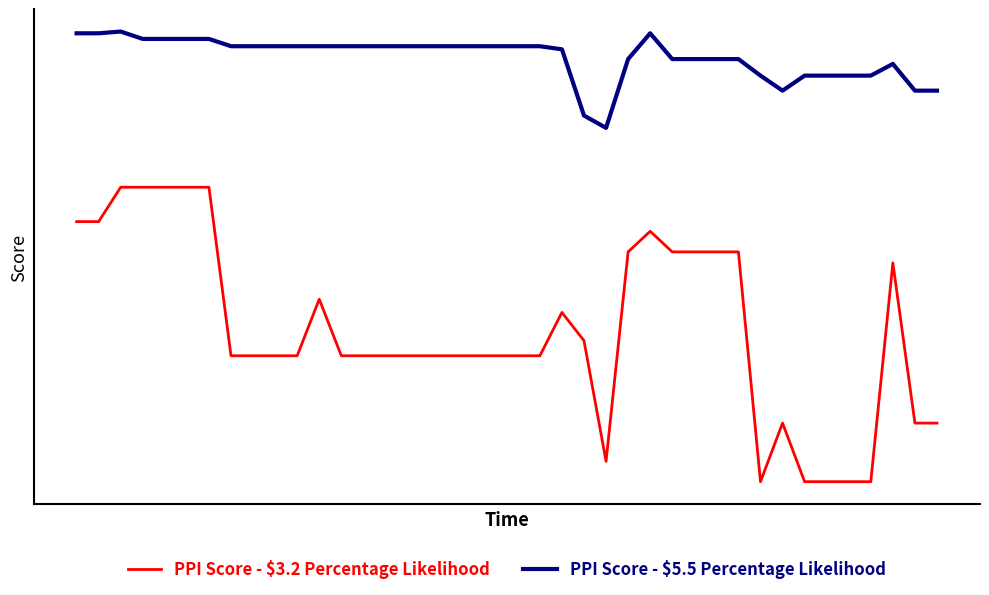

List the series in order of their overall mean, lowest first.

PPI Score - $3.2 Percentage Likelihood, PPI Score - $5.5 Percentage Likelihood